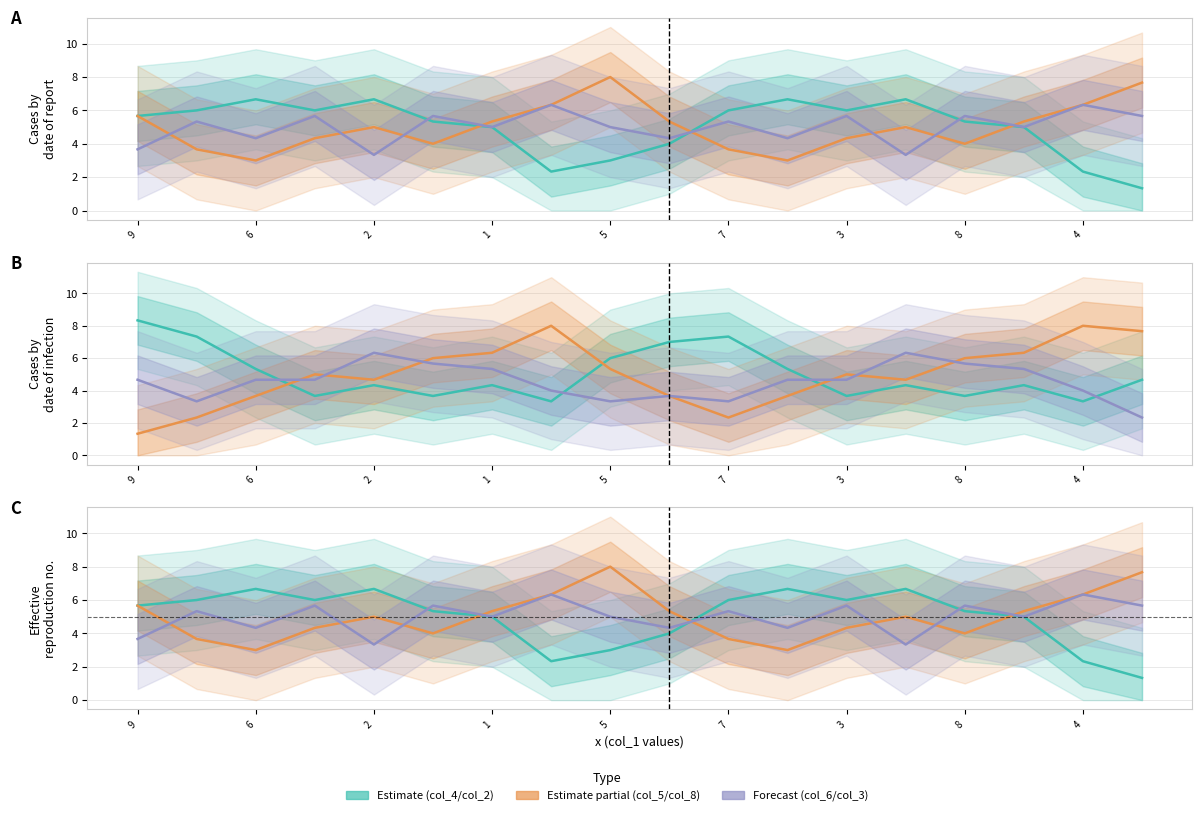

What is the label of the 18th point from the left?

17